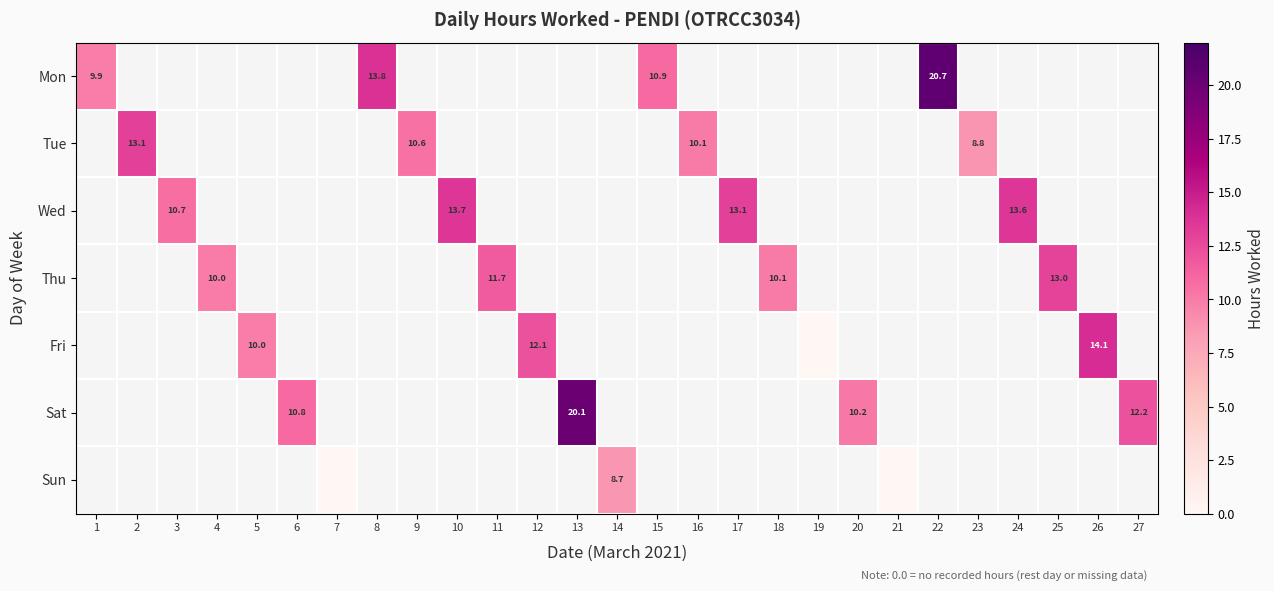

Is the value of Thu at 18 greater than the value of Fri at 5?

Yes